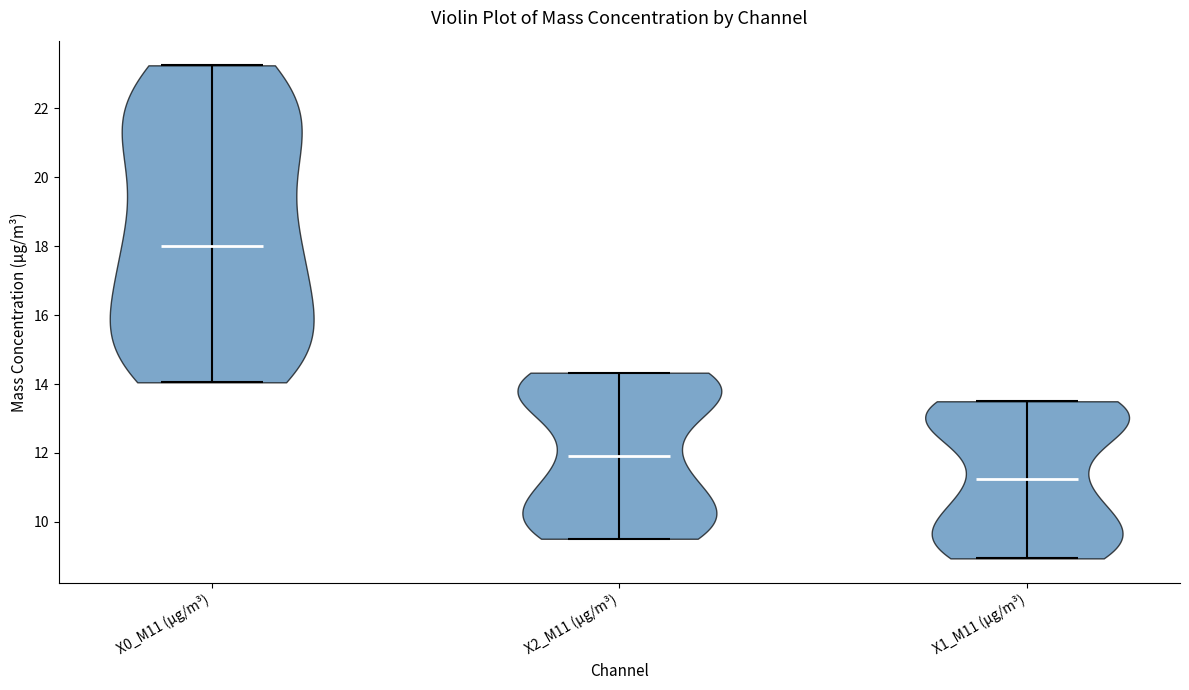

Reading left to right, read every violin against the y-axis: where its median line is, and the lowest and highest points it reaches. The values are not printed on the chart, so give them approximately, as read against the axis.

X0_M11 (μg/m³): median line 18.0, lowest point 14.0, highest point 23.2
X2_M11 (μg/m³): median line 12.0, lowest point 9.6, highest point 14.4
X1_M11 (μg/m³): median line 11.2, lowest point 9.0, highest point 13.6